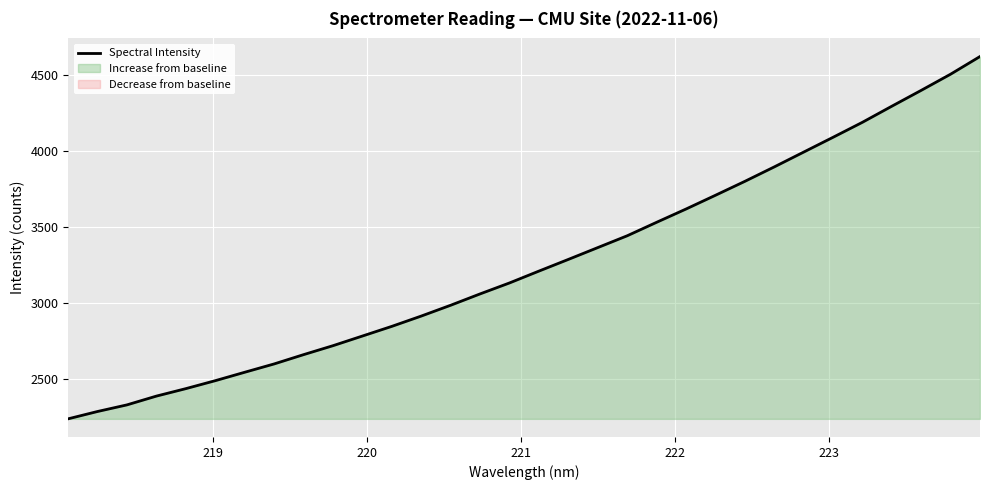

What is the minimum value for Spectral Intensity?

2234.3